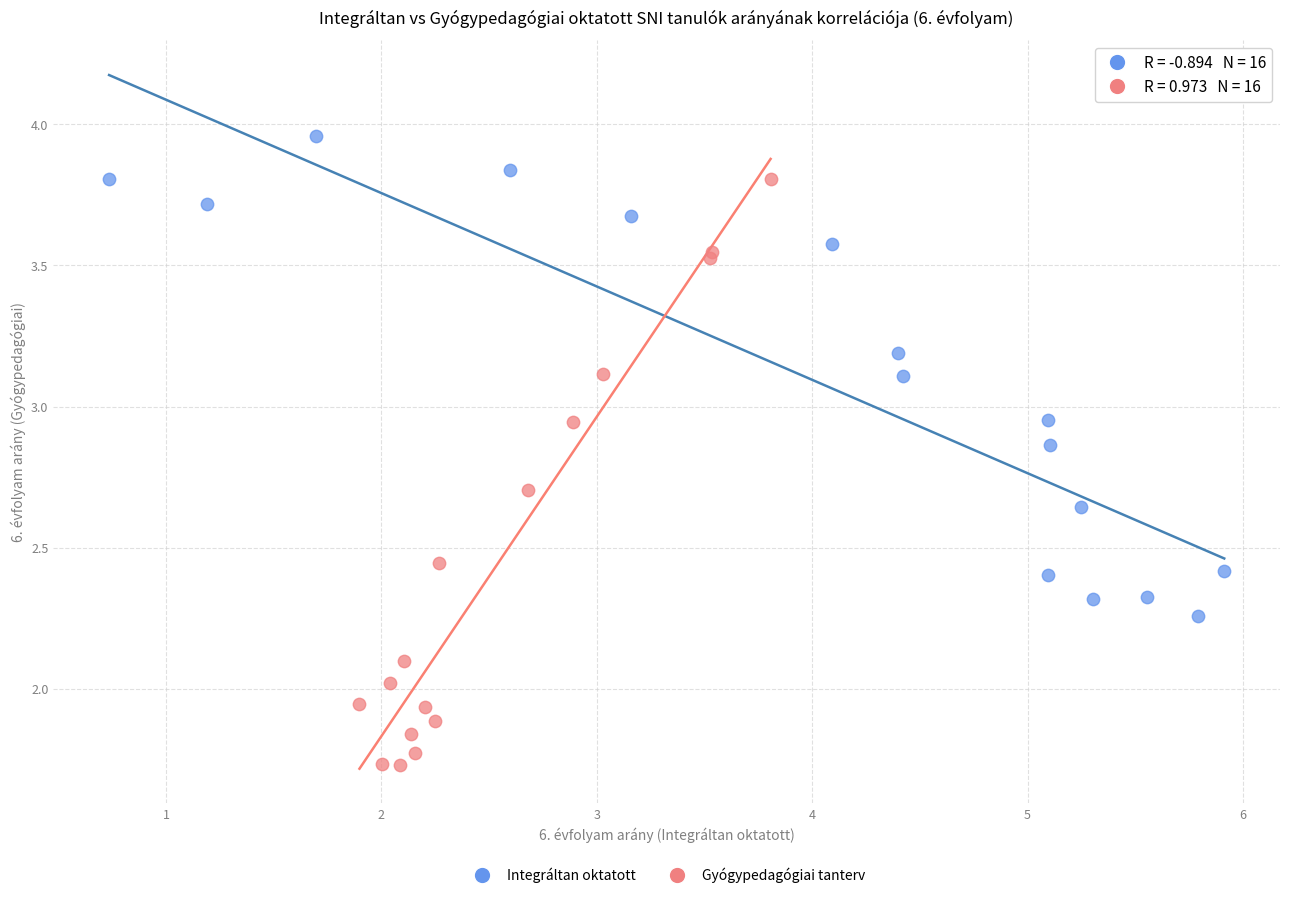

Which series has the largest Y range (max minus min)?

Gyógypedagógiai tanterv